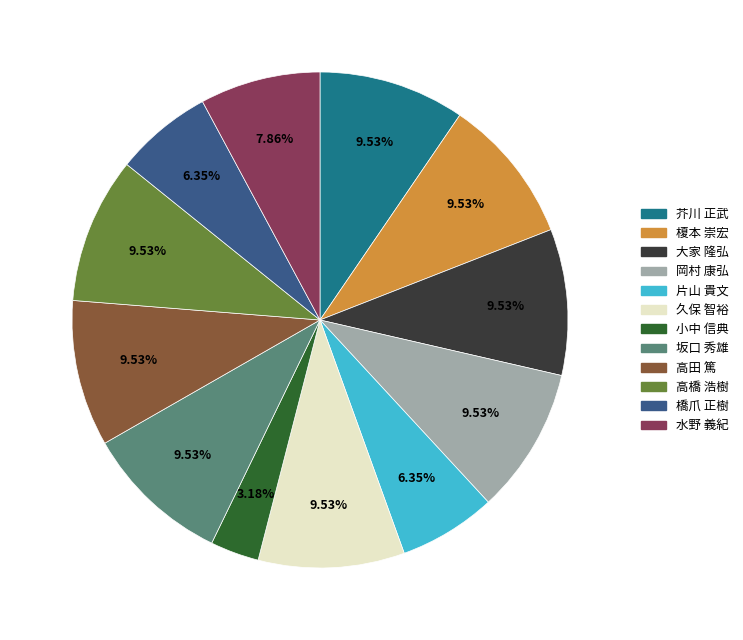

Is the sum of 芥川 正武 and 榎本 崇宏 greater than half?

No